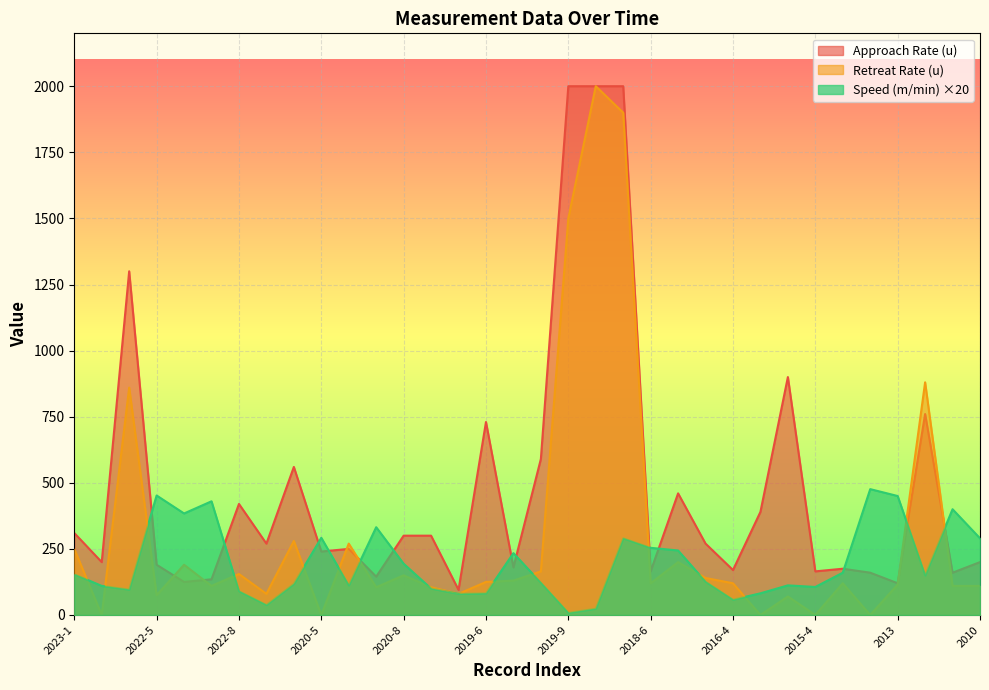

Is it true that Retreat Rate (u) equals 110 at 2011?

True